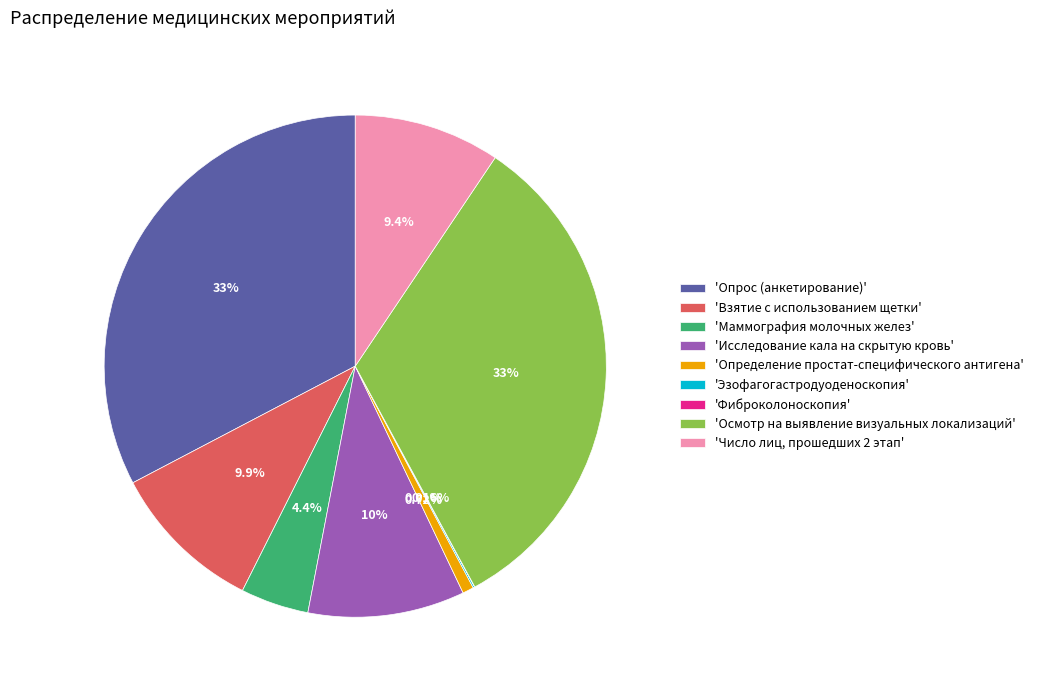

Do 'Определение простат-специфического антигена' and 'Исследование кала на скрытую кровь' together represent more than half of the pie?

No